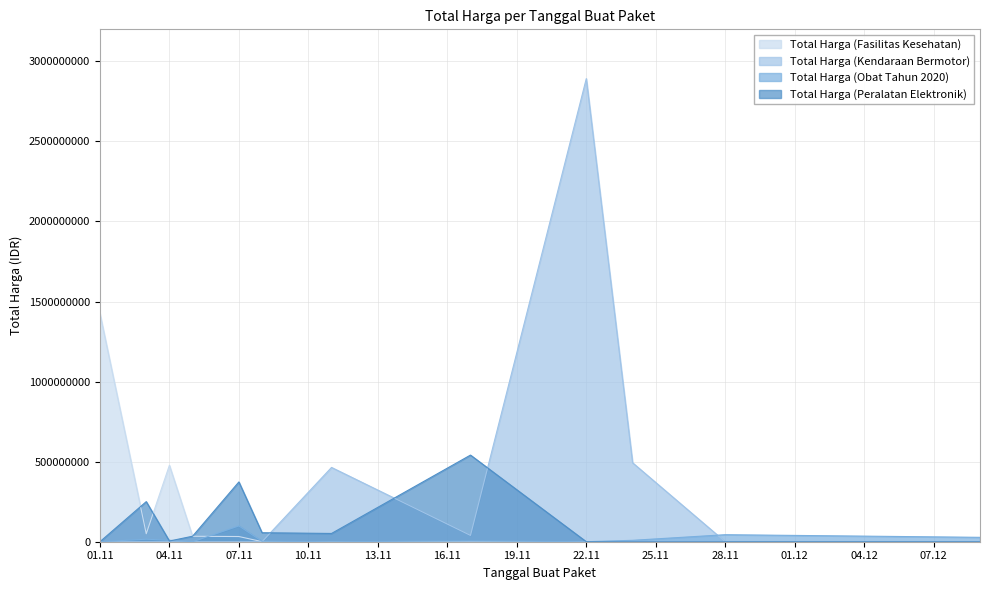

The value of Total Harga (Kendaraan Bermotor) at 04.11 is -1191470481. True or false?

False